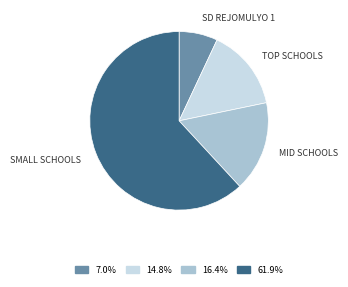

What is the largest slice in the pie chart?

SMALL SCHOOLS